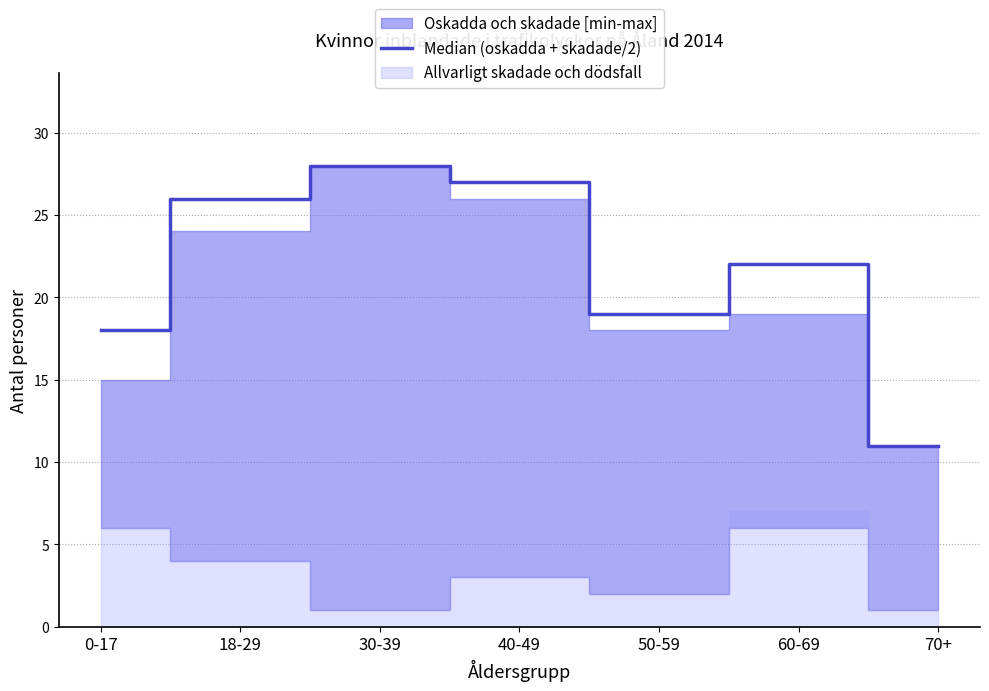

Reading left to right, list all the values displayed in this chart.

0-17=18	18-29=26	30-39=28	40-49=27	50-59=19	60-69=22	70+=11